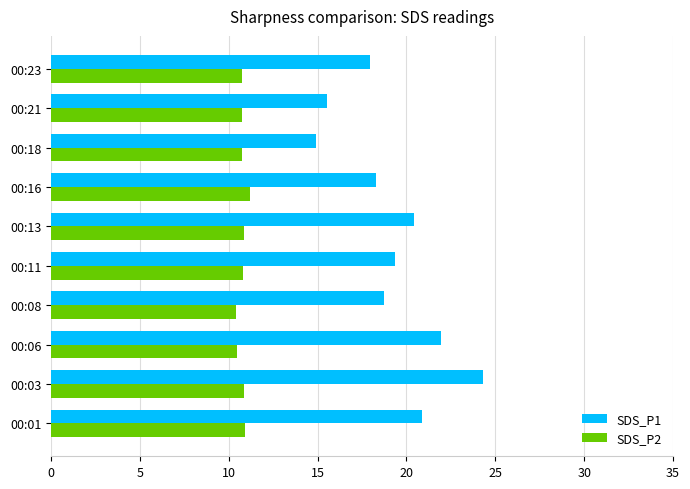

List the series in order of their overall mean, highest first.

SDS_P1, SDS_P2